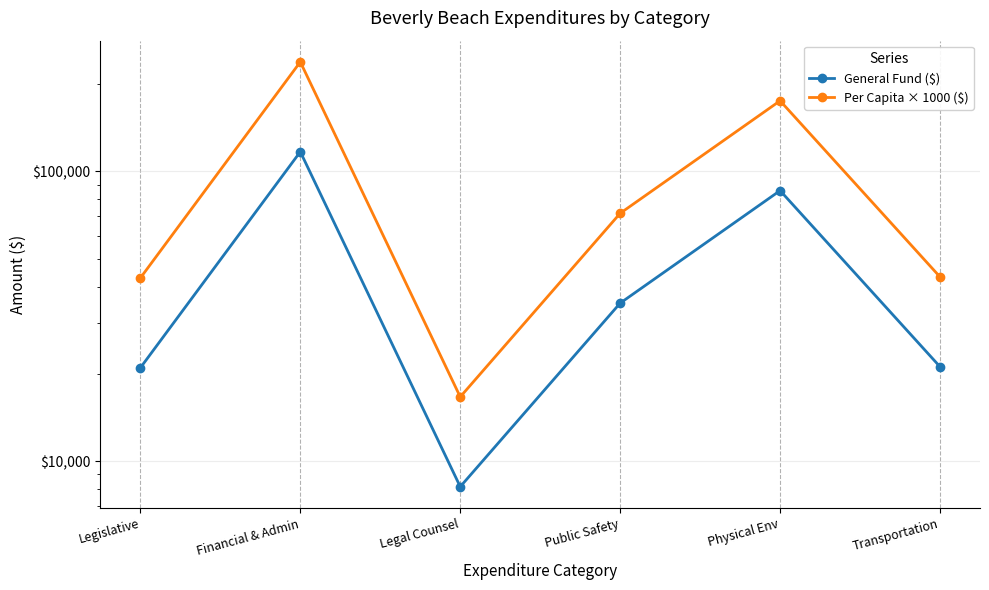

Which has a higher value, Physical Env or Public Safety?

Physical Env